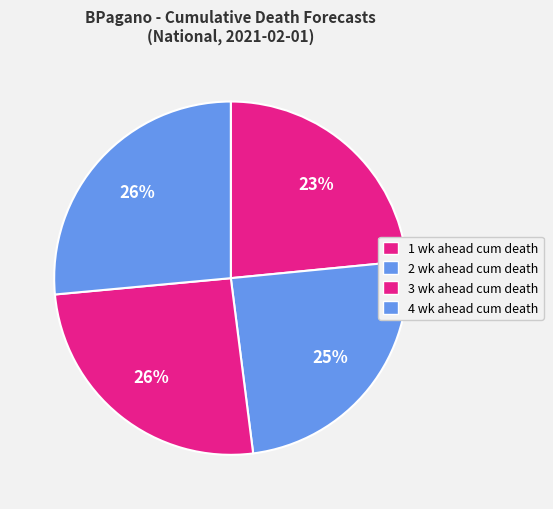

Which category has the smallest portion of the pie?

1 wk ahead cum death